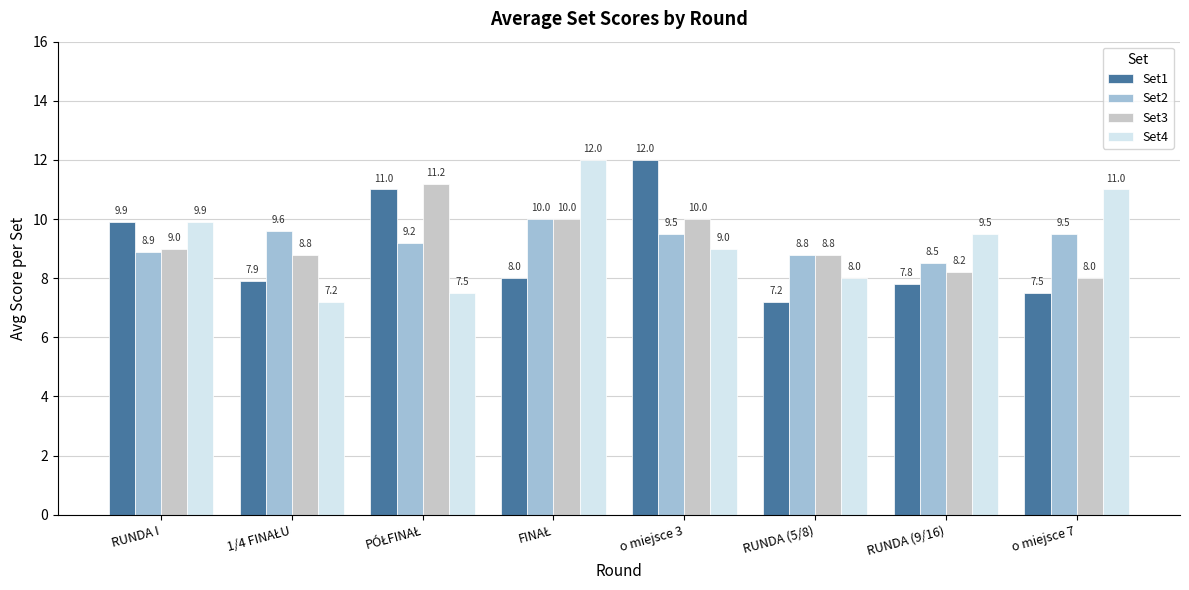

What is the approximate value of Set1 at o miejsce 7?

7.5